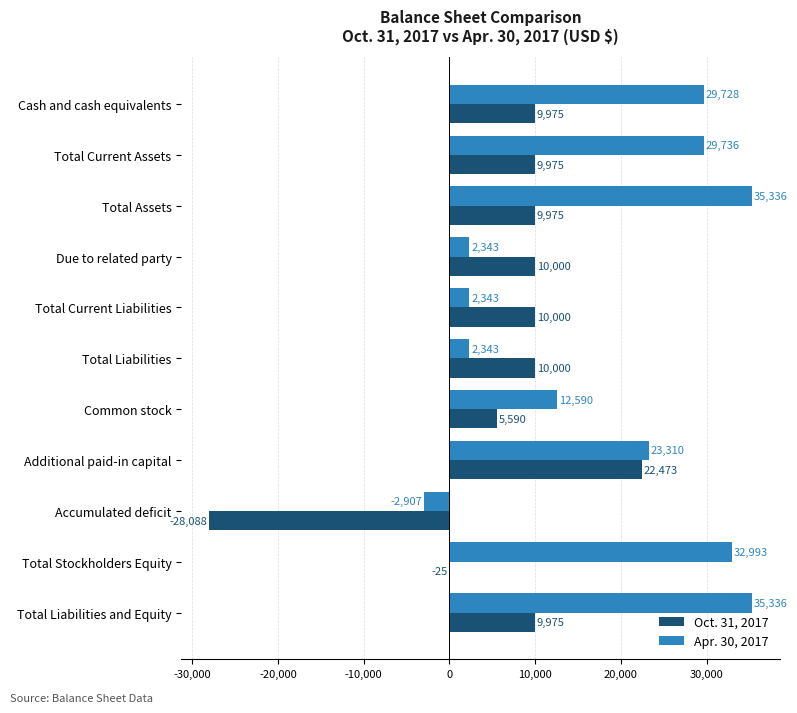

Is the value of Apr. 30, 2017 at Common stock greater than the value of Oct. 31, 2017 at Total Stockholders Equity?

Yes